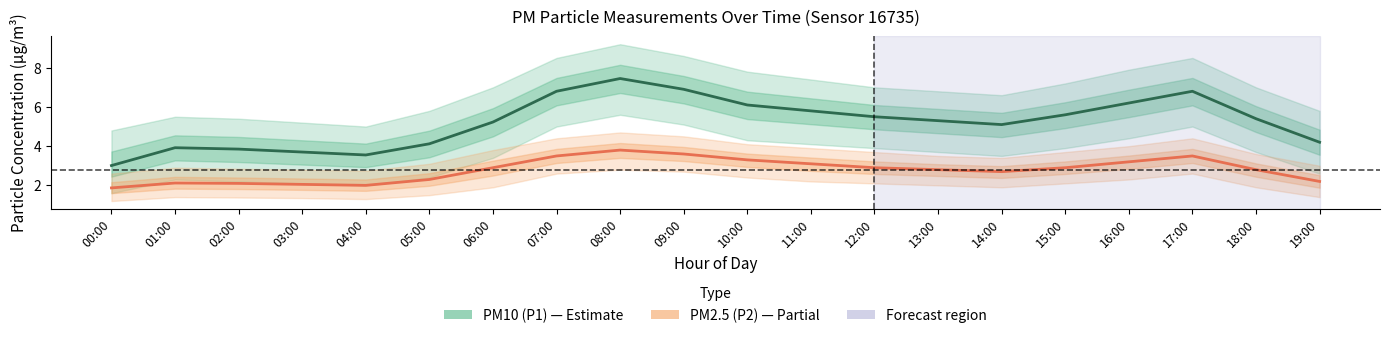

What is the difference between the maximum and minimum values in the PM10 (P1) series?

4.4